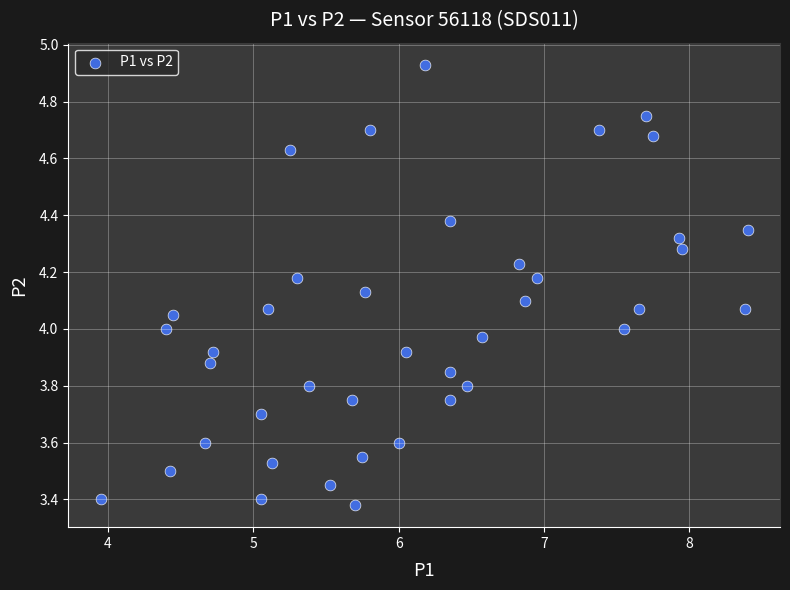

How many data points are displayed?

40